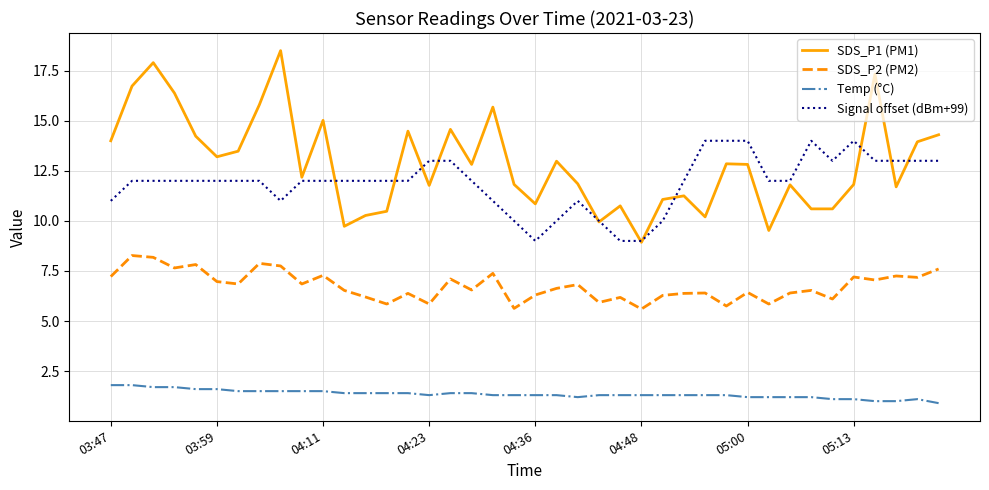

Rank the series by their maximum value, from highest to lowest.

SDS_P1 (PM1), Signal offset (dBm+99), SDS_P2 (PM2), Temp (°C)